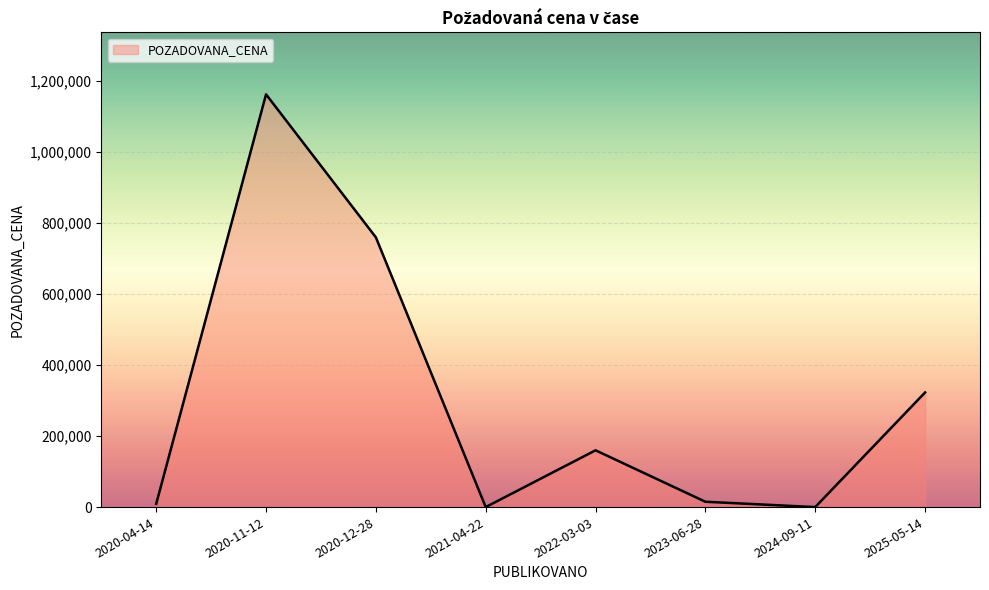

Between 2021-04-22 and 2020-11-12, which is larger?

2020-11-12